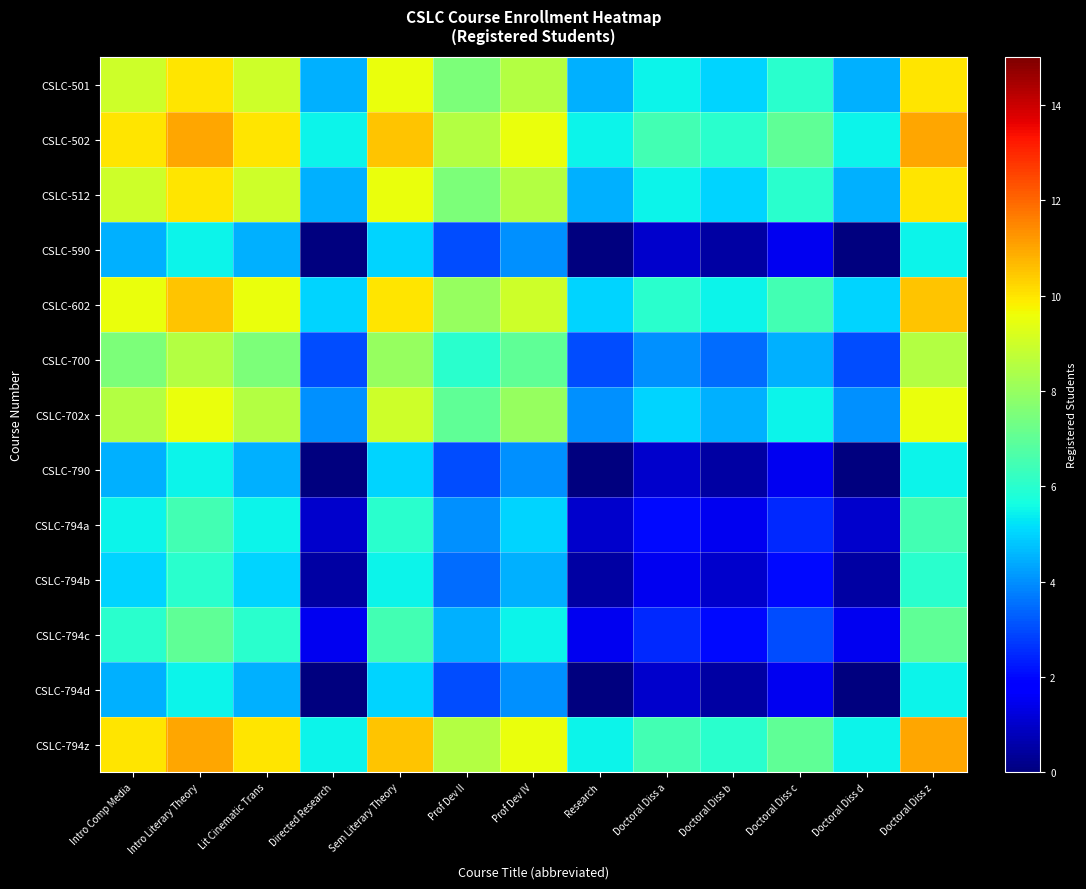

What is the maximum value shown in the chart?

11.0